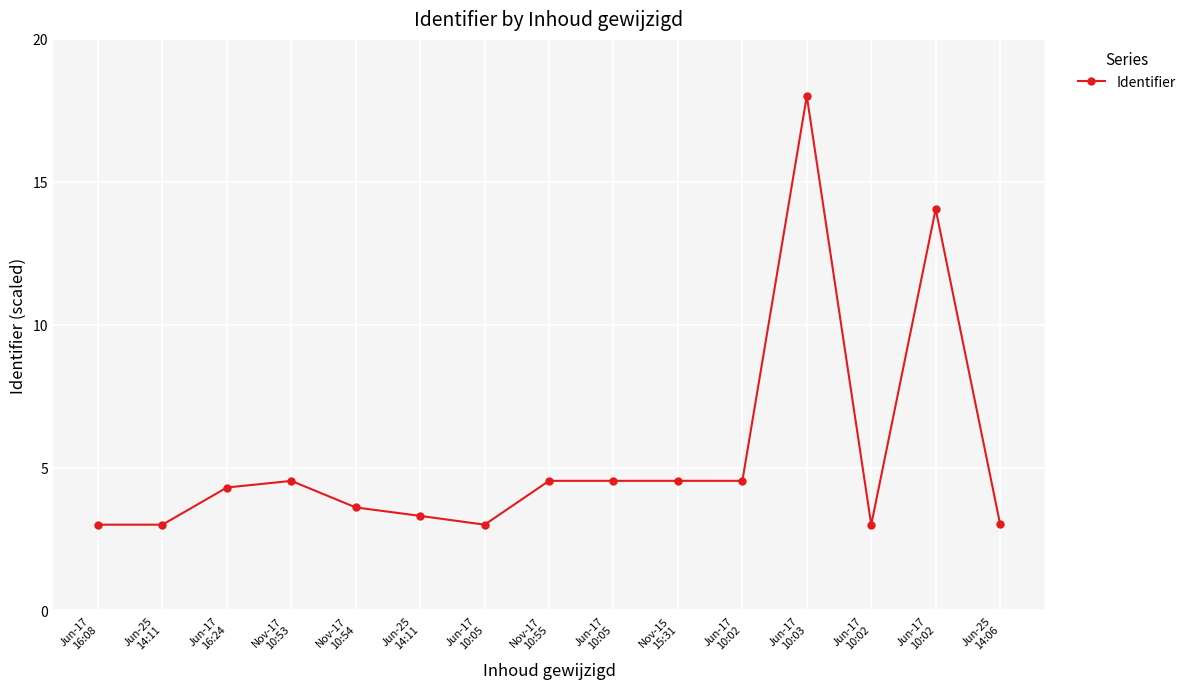

Between Jun-17
16:24 and Jun-17
10:05, which is larger?

Jun-17
10:05